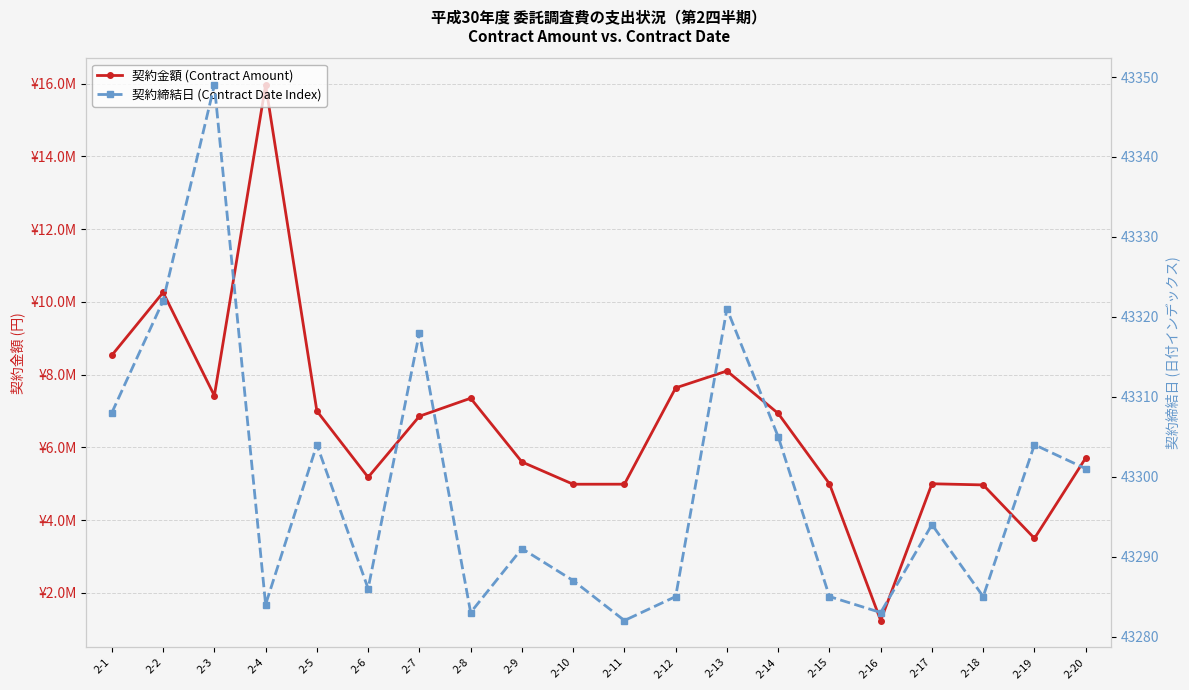

Reading left to right, transcribe all the data shown in this chart.

契約金額 (Contract Amount): 8532000	10260000	7422148	15960000	7000000	5179000	6856000	7351000	5600000	4987000	4988000	7635000	8100000	6933720	5000000	1240600	5000000	4968000	3499480	5709960
契約締結日 (Contract Date Index): 43308	43322	43349	43284	43304	43286	43318	43283	43291	43287	43282	43285	43321	43305	43285	43283	43294	43285	43304	43301